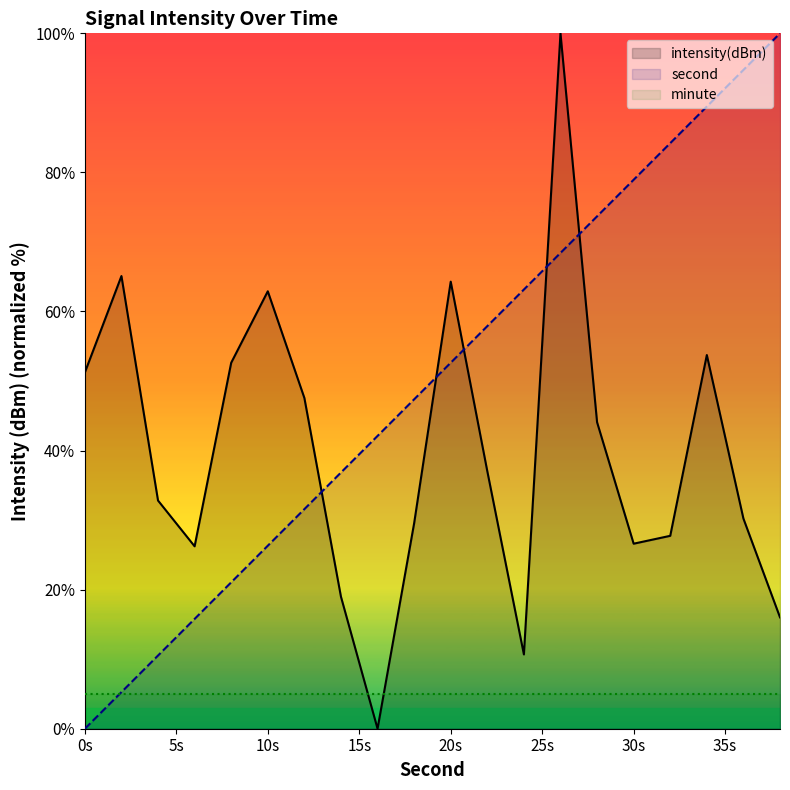

Which series has the largest total across all categories?

second